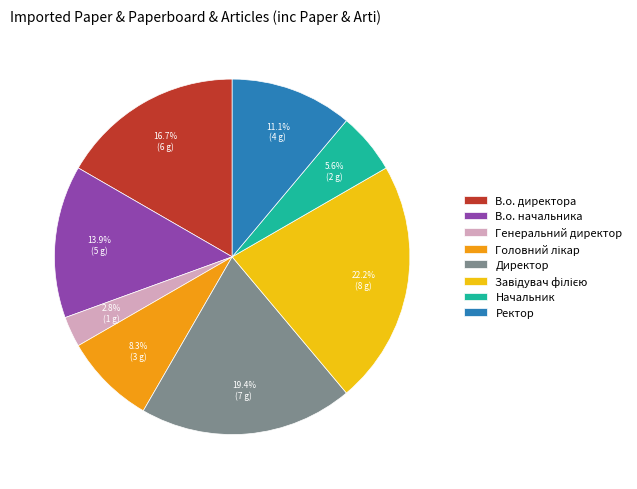

Is there any slice that represents more than half of the pie?

No